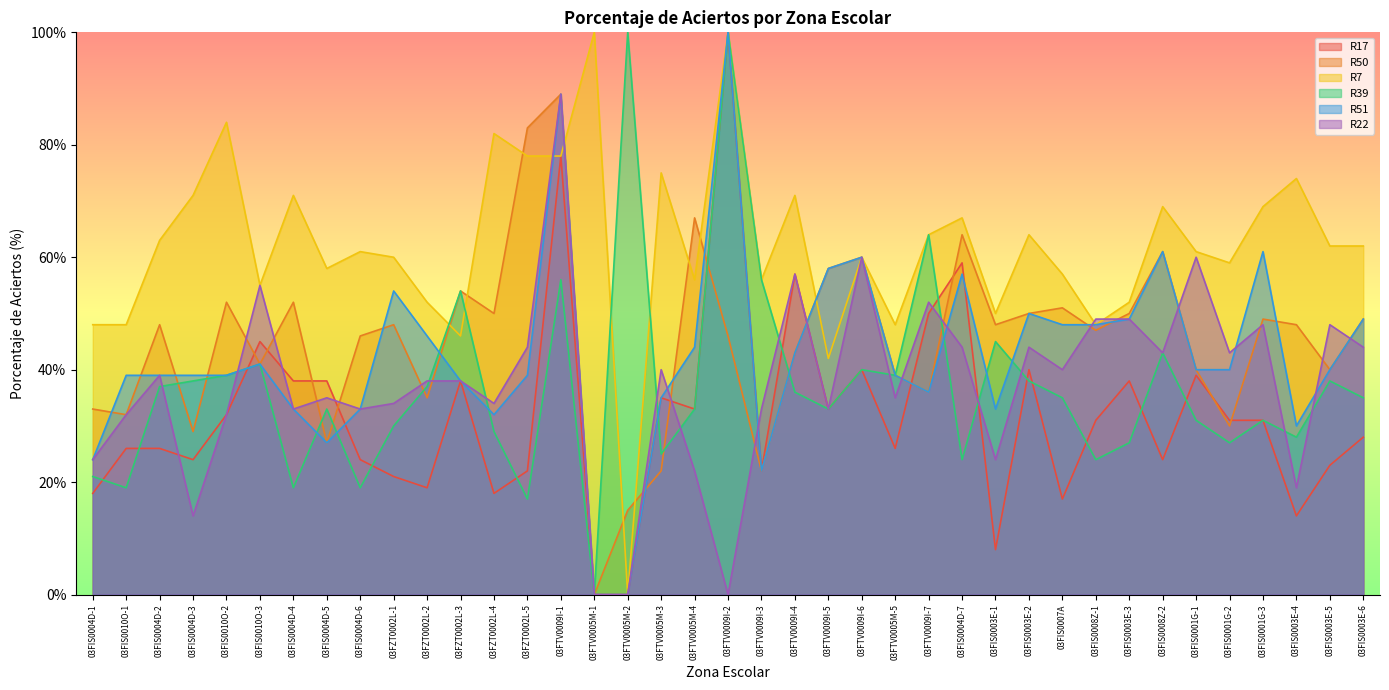

What is the value of the R22 point at the 22nd from the left?

57